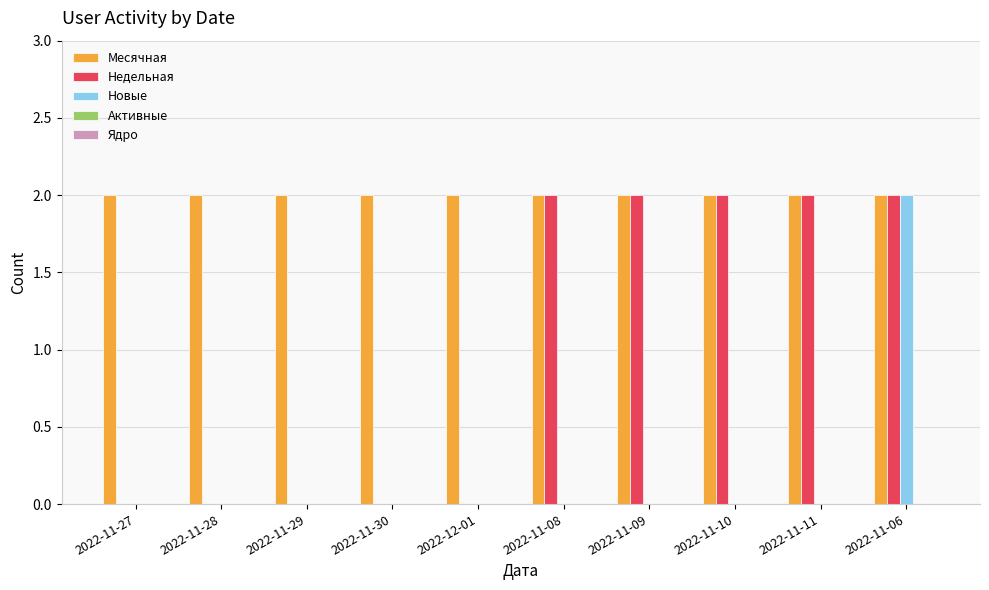

How many groups of bars are there?

10